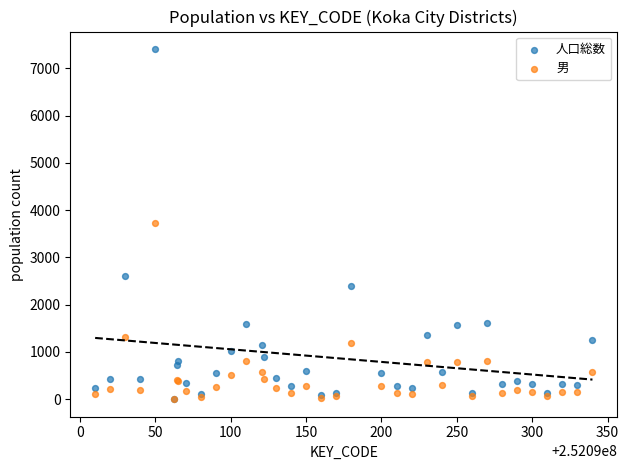

Which series contains the highest Y value?

人口総数